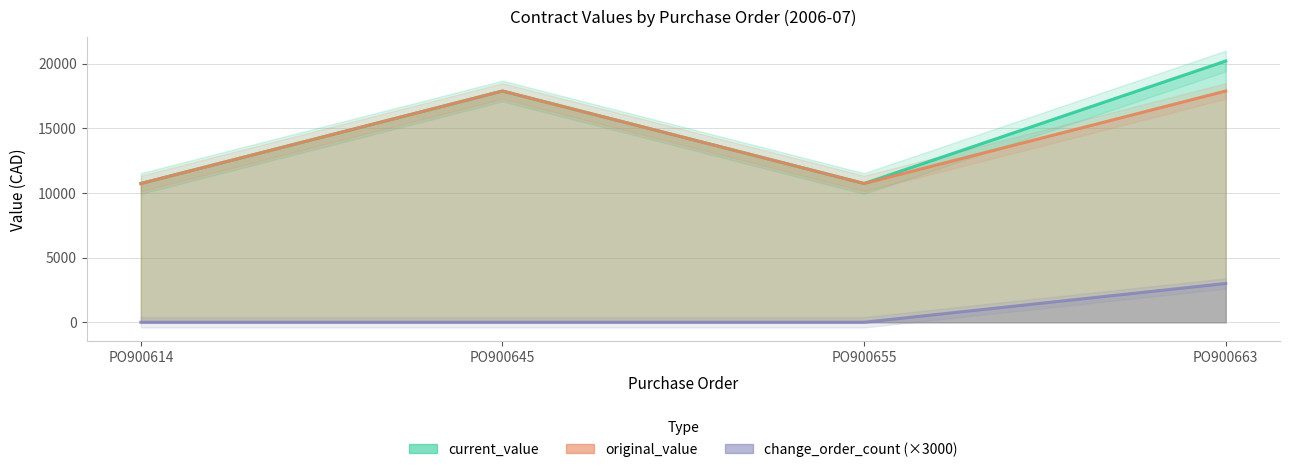

What are all the series names shown in the legend?

current_value, original_value, change_order_count